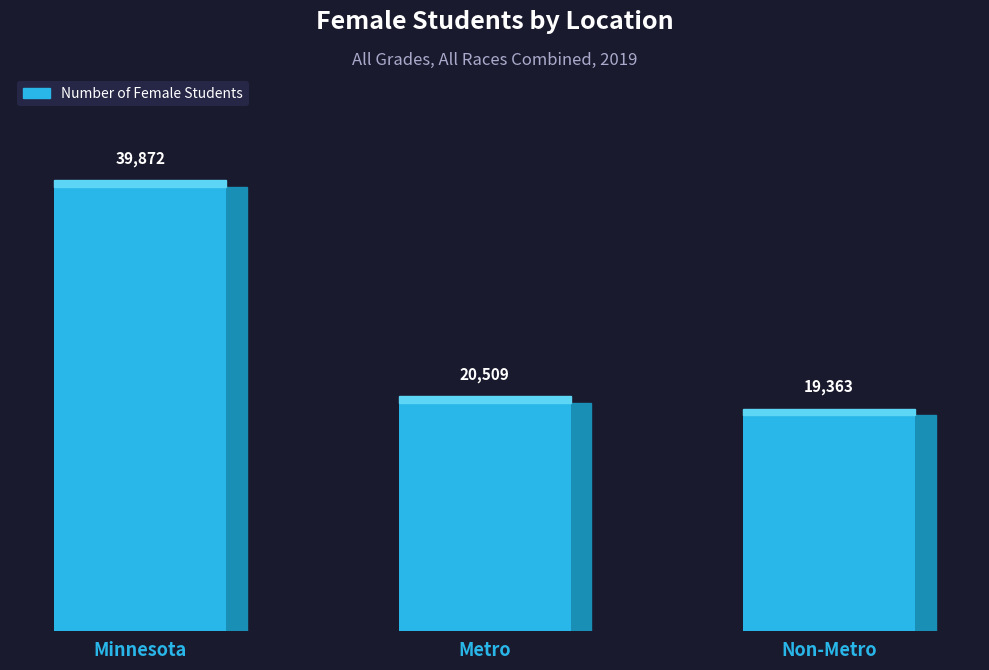

What position from the left is Metro?

2